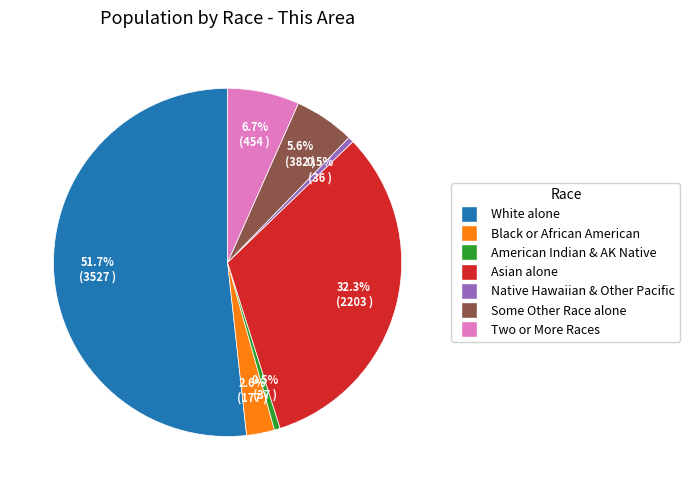

How many slices are in this pie chart?

7